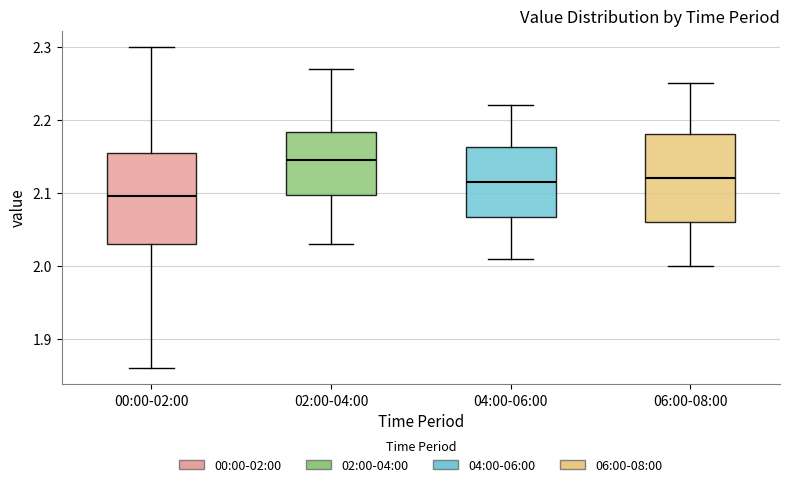

Which box's median line is the lowest?

00:00-02:00